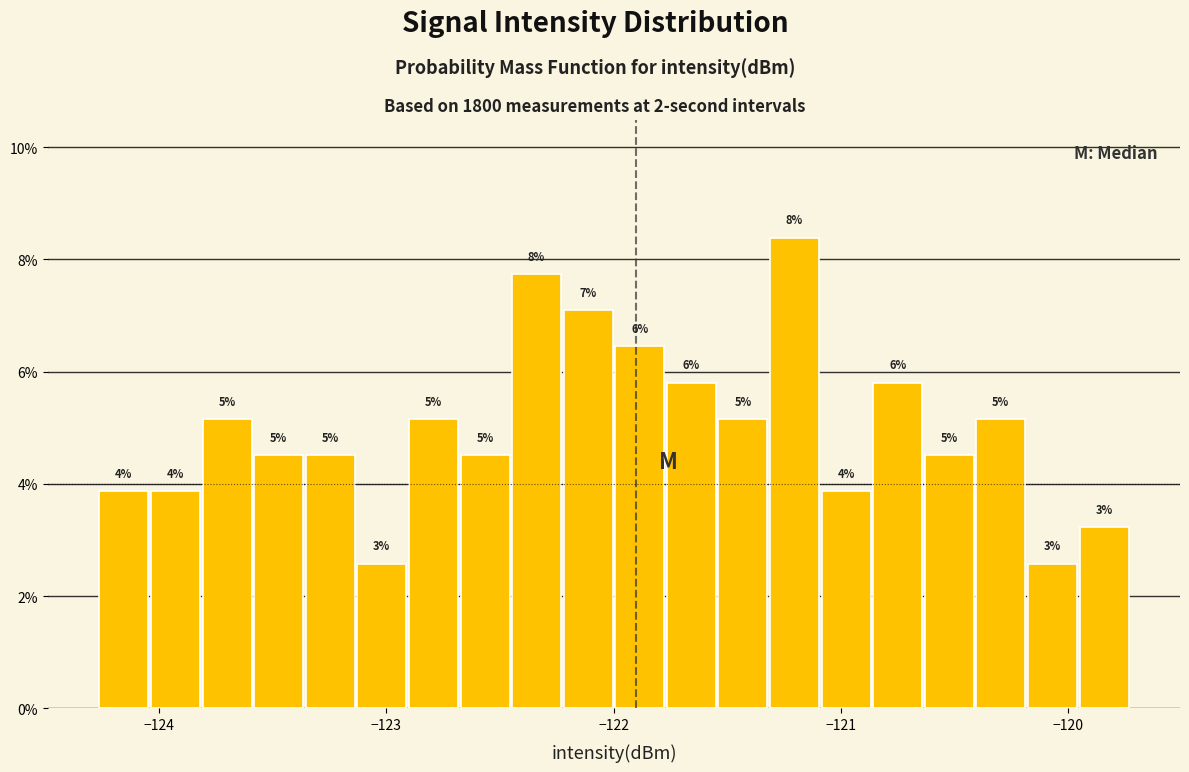

Around what value on the x-axis is the tallest bar? Give the approximate position of its centre, as read against the axis.

-121.2